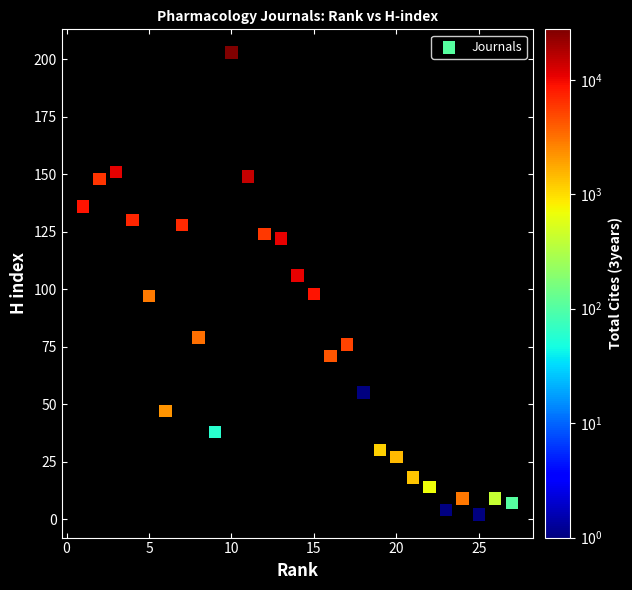

What is the range of X values (max minus min)?

26